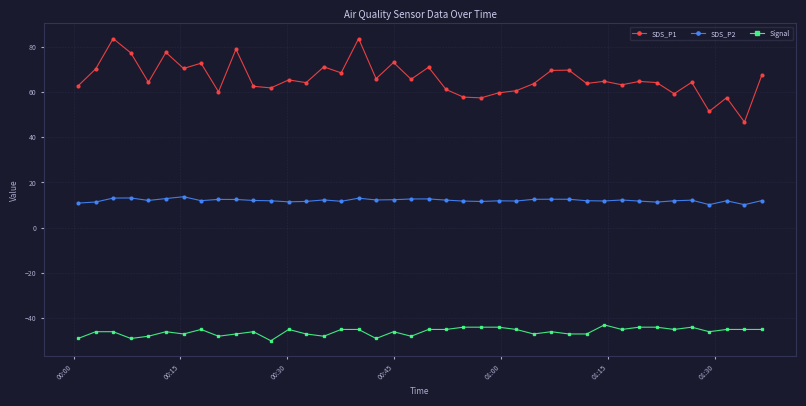

What are all the series names shown in the legend?

SDS_P1, SDS_P2, Signal